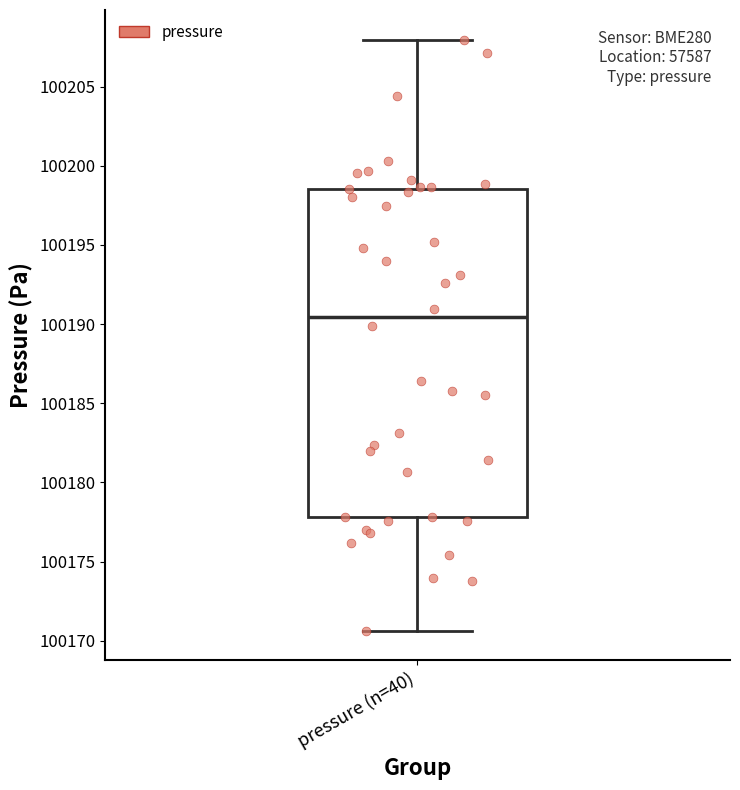

Read this box plot against the y-axis: the position of the median line, the range covered by the box, and the ends of both whiskers. The values are not printed on the chart, so give them approximately, as read against the axis.

median 100190.5, box 100178.0 to 100198.5, whiskers 100170.5 to 100208.0